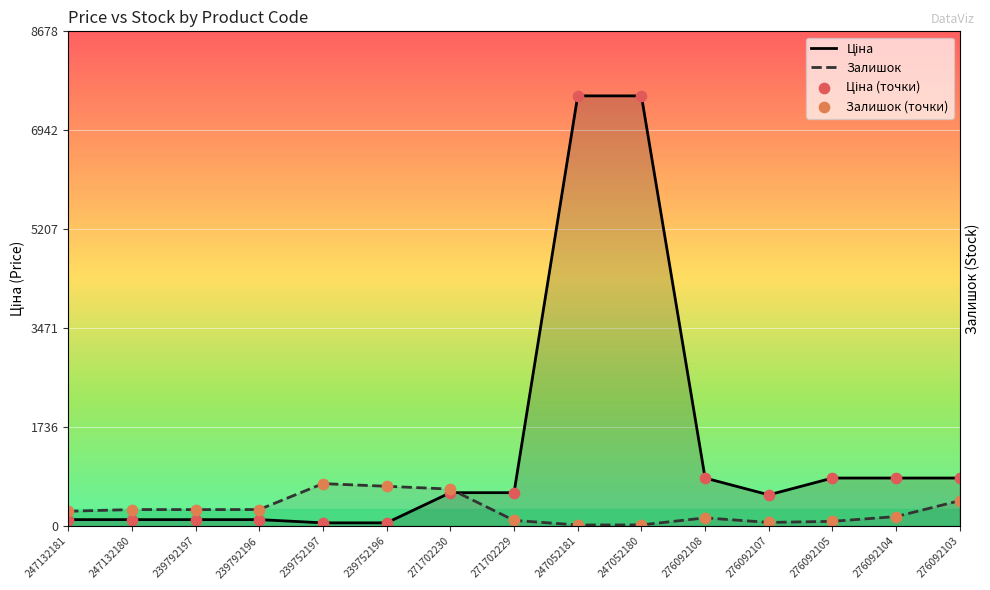

At how many categories does at least one series exceed 7501?

2